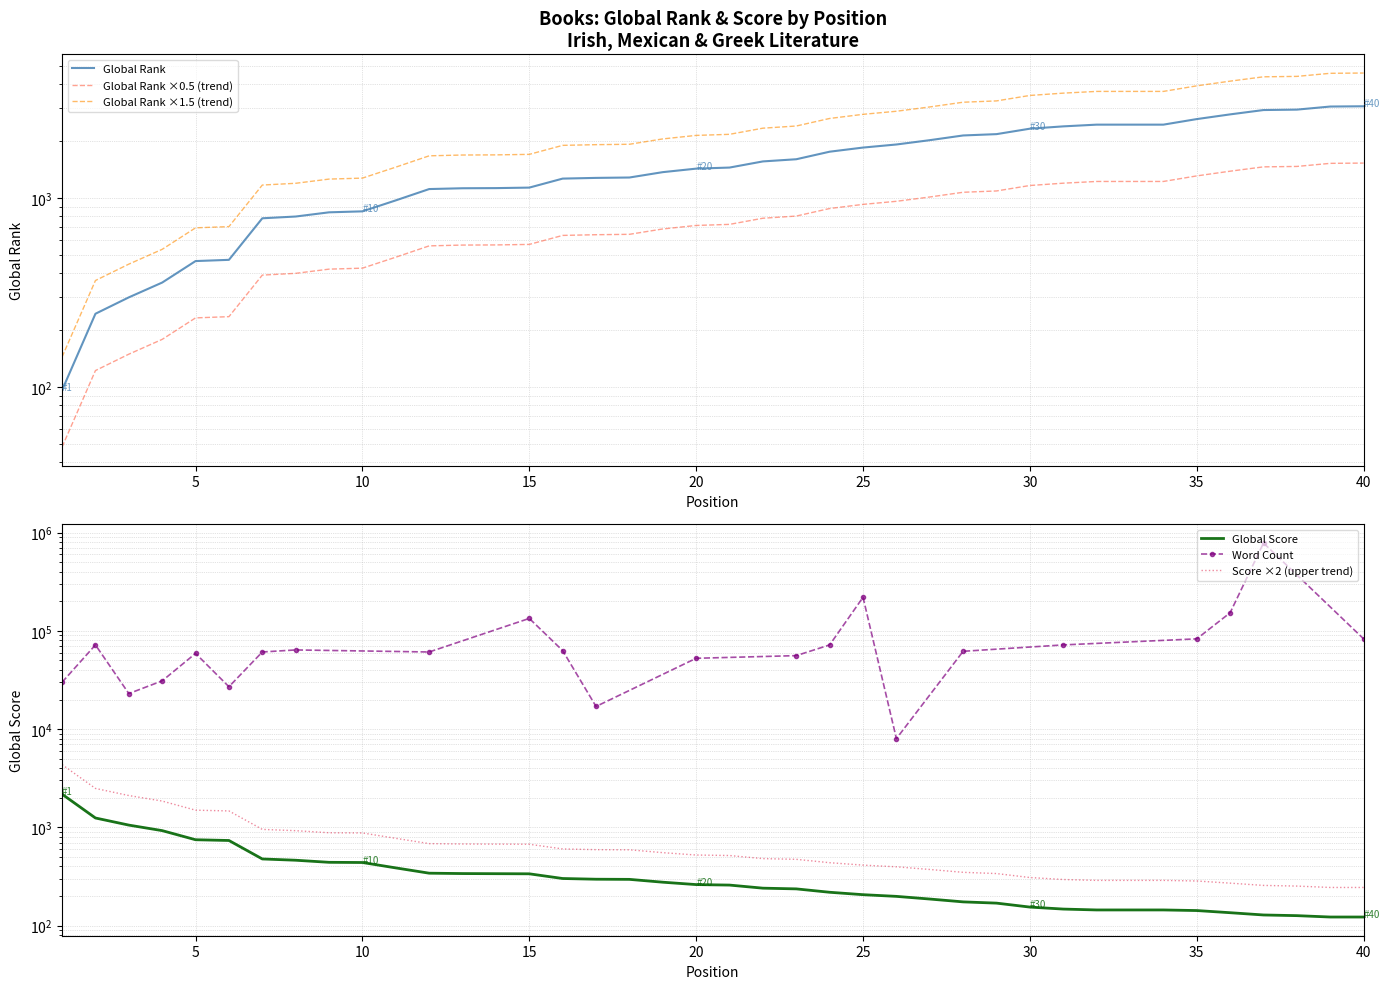

What is the average value of the Global Rank series?

1583